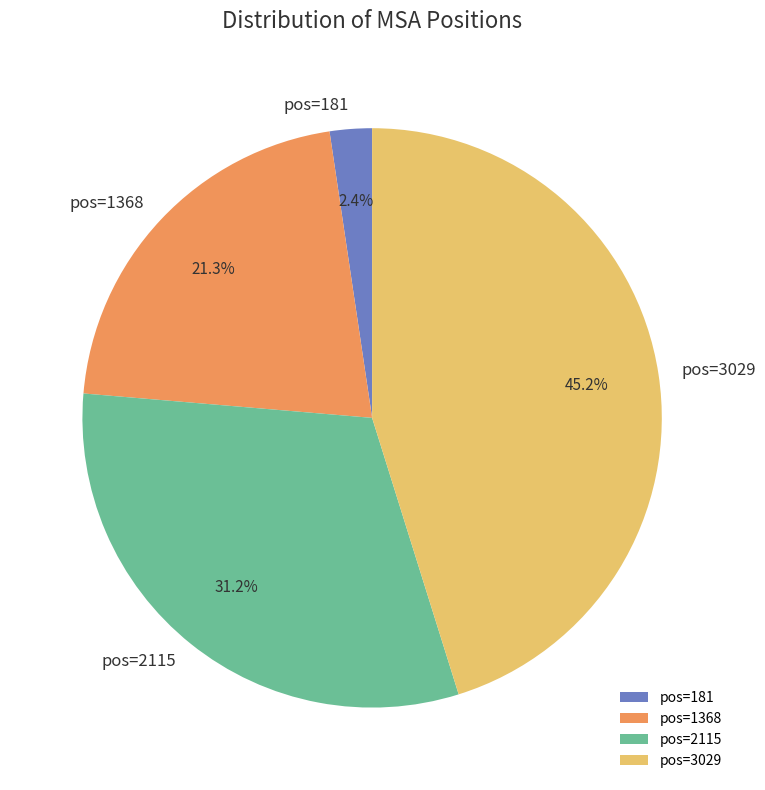

To the nearest percent, what percentage of the pie is pos=1368?

21%